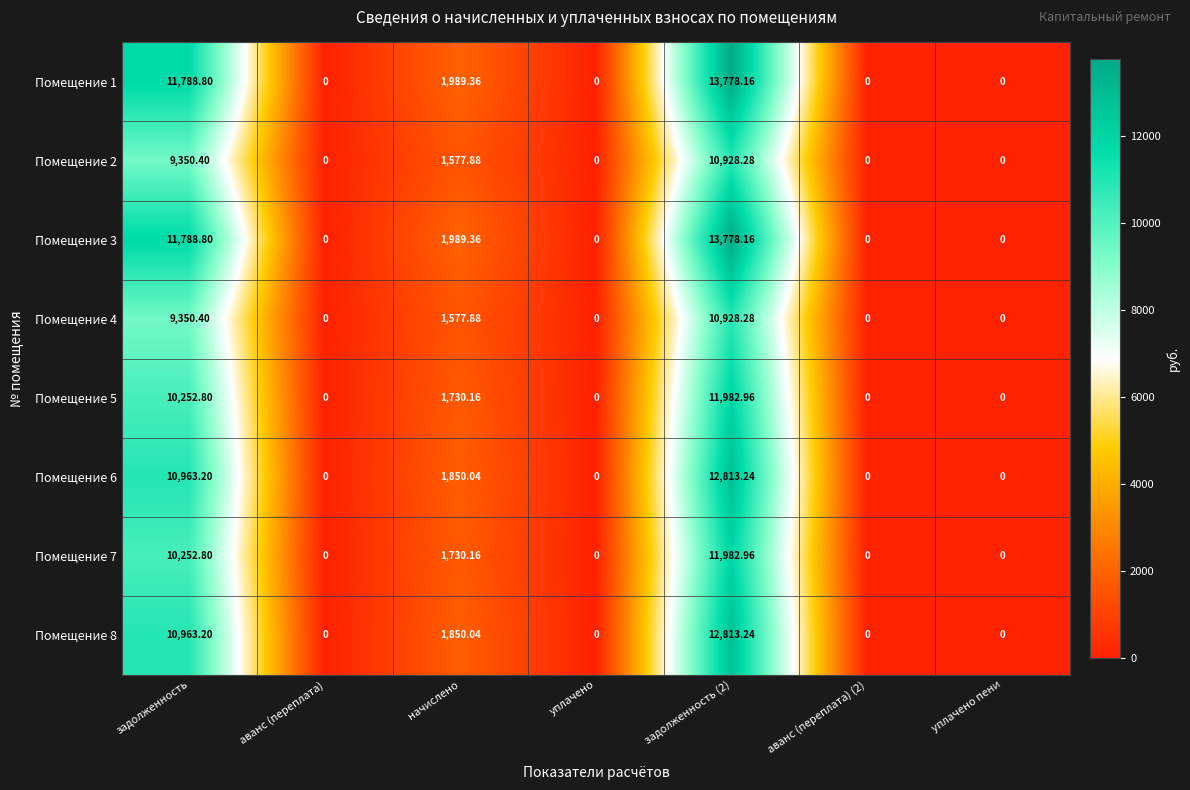

Count the number of categories in the chart.

7